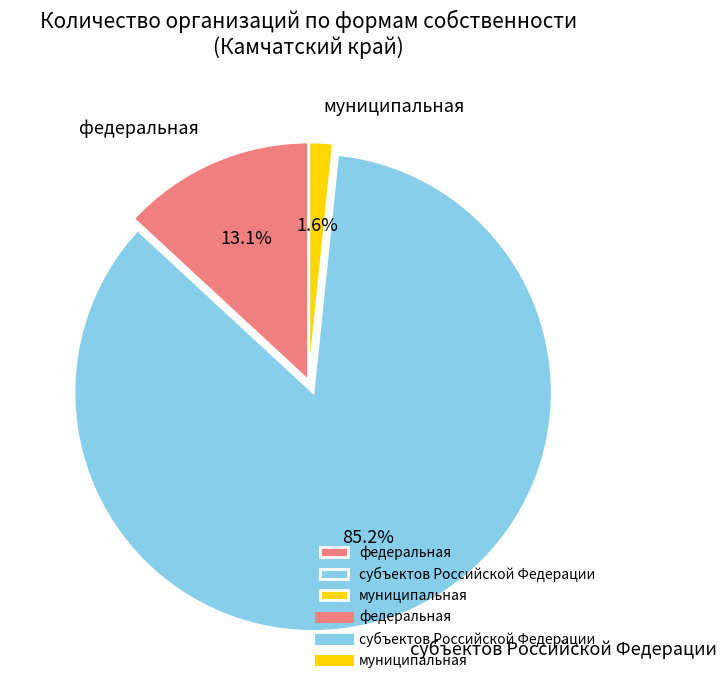

To the nearest percent, what is the combined percentage of муниципальная and федеральная?

15%